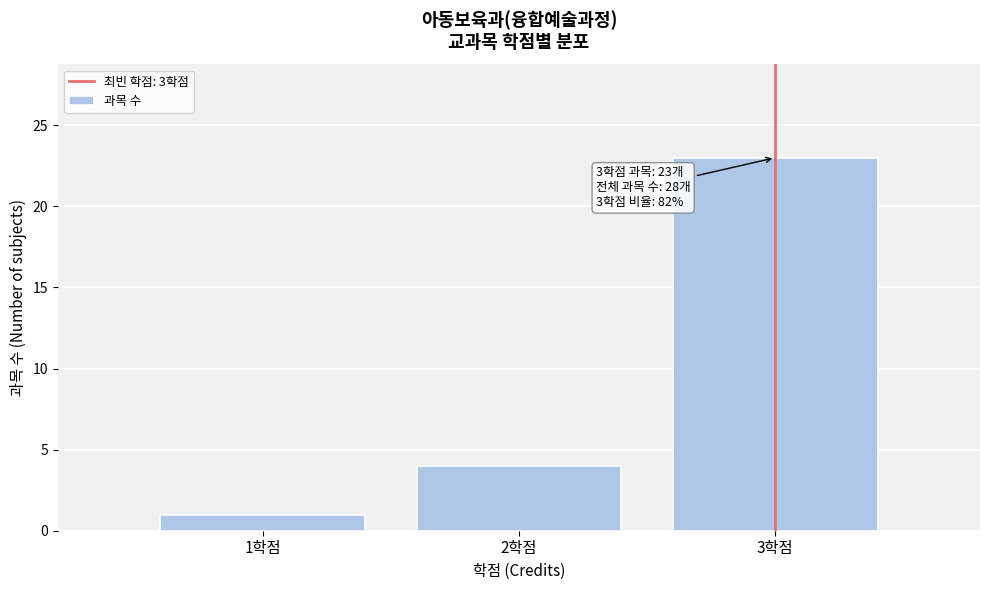

Over which range of the x-axis is the bar tallest?

2.5 to 3.5